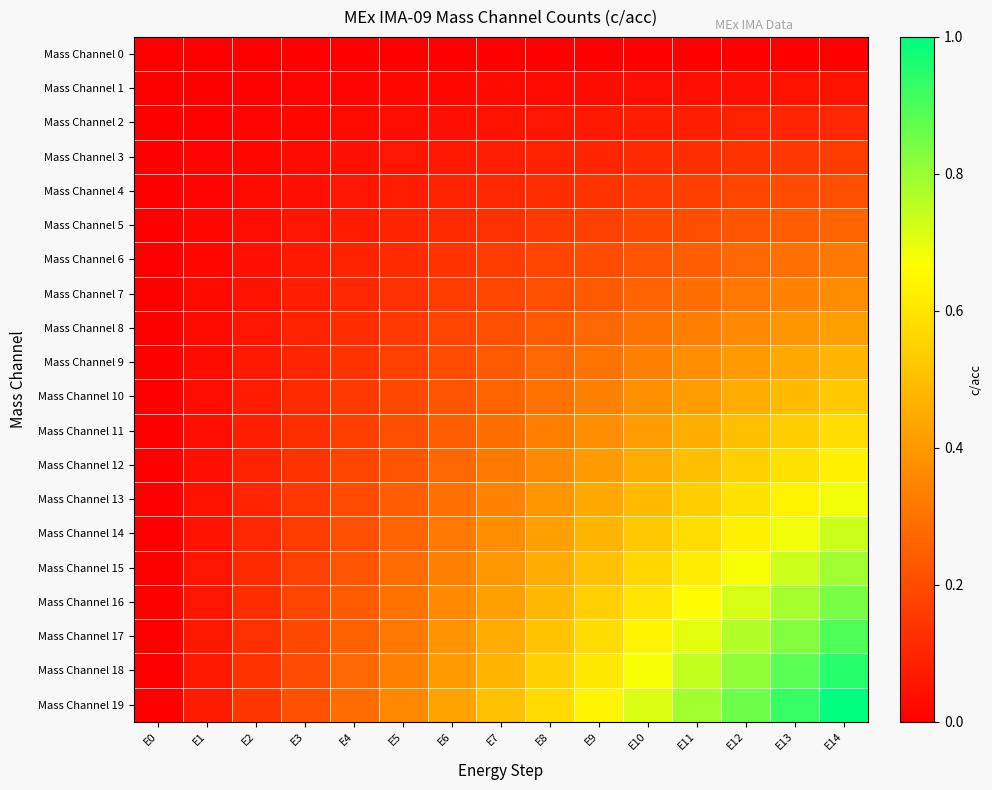

What is the spread (max minus min) of values at E10?

0.7